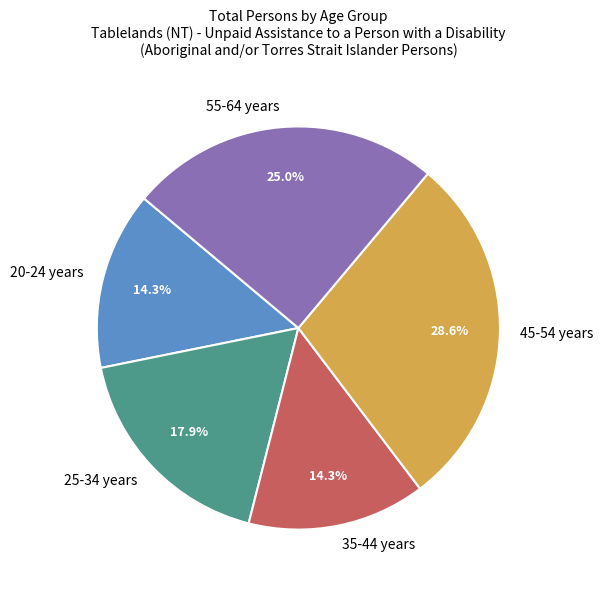

Between 25-34 years and 35-44 years, which is larger?

25-34 years